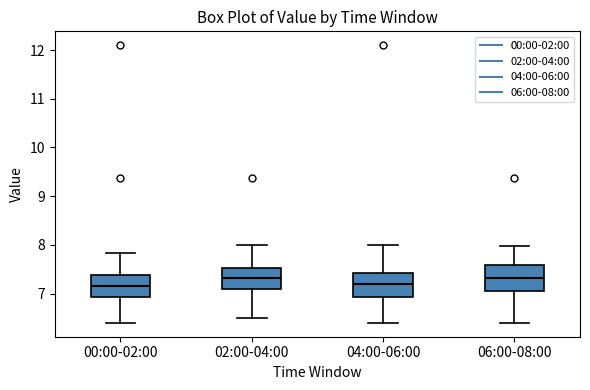

Where does the lower whisker of the box for 02:00-04:00 end on the y-axis? The values are not printed on the chart, so give them approximately, as read against the axis.

6.5